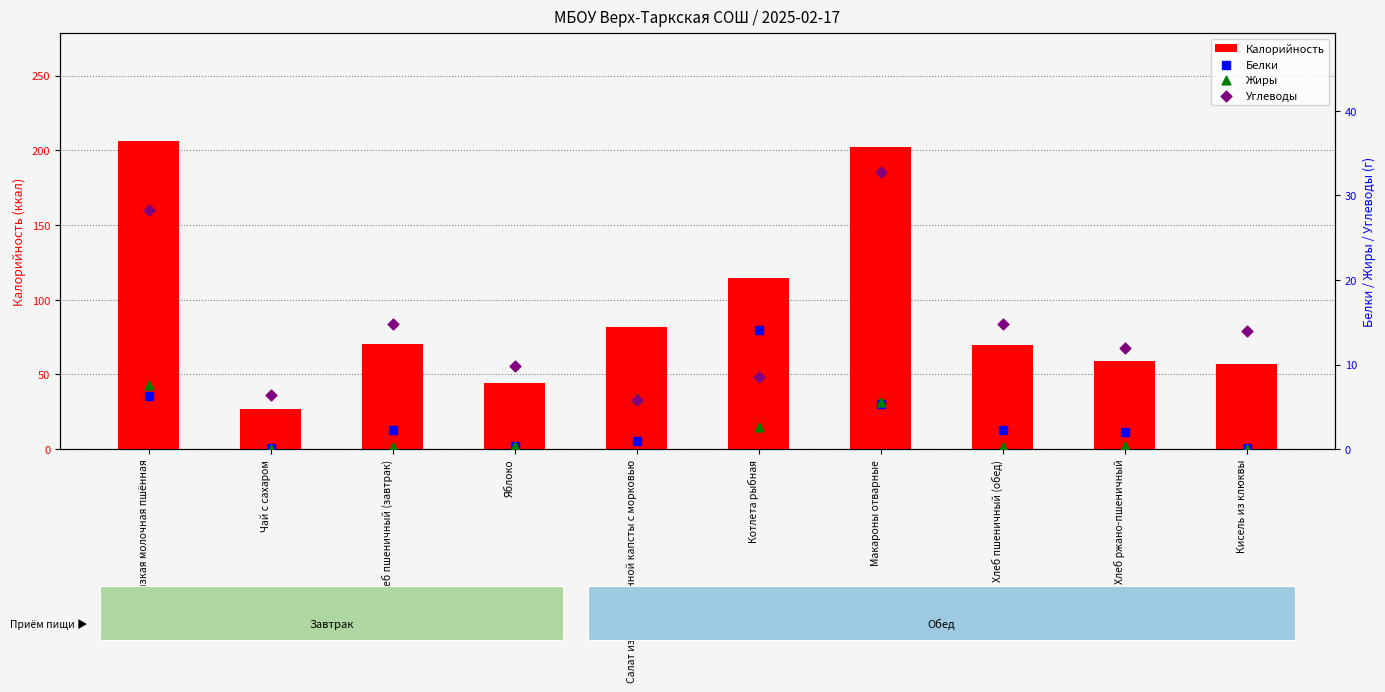

What are all the series names shown in the legend?

Калорийность, Белки, Жиры, Углеводы